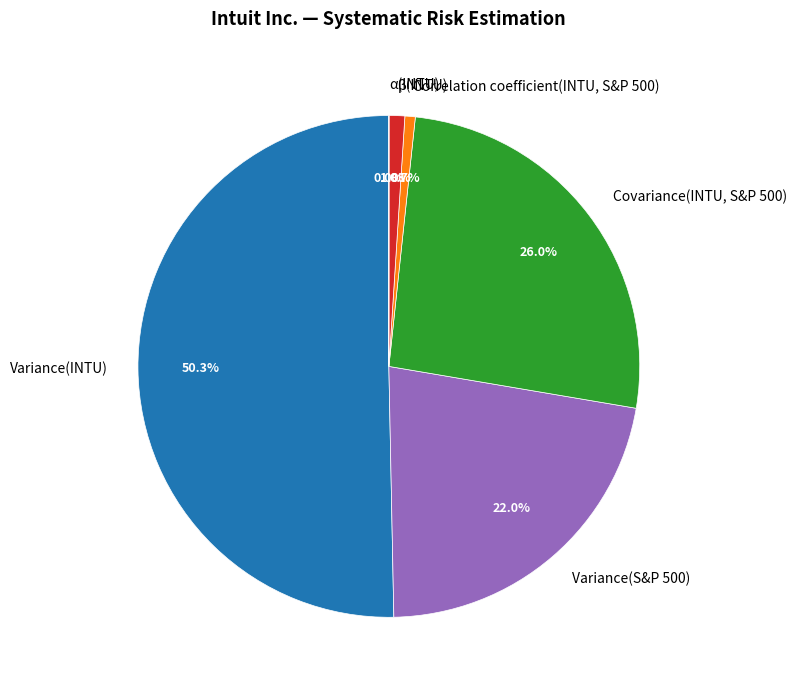

Which slice represents more than half of the pie?

Variance(INTU)